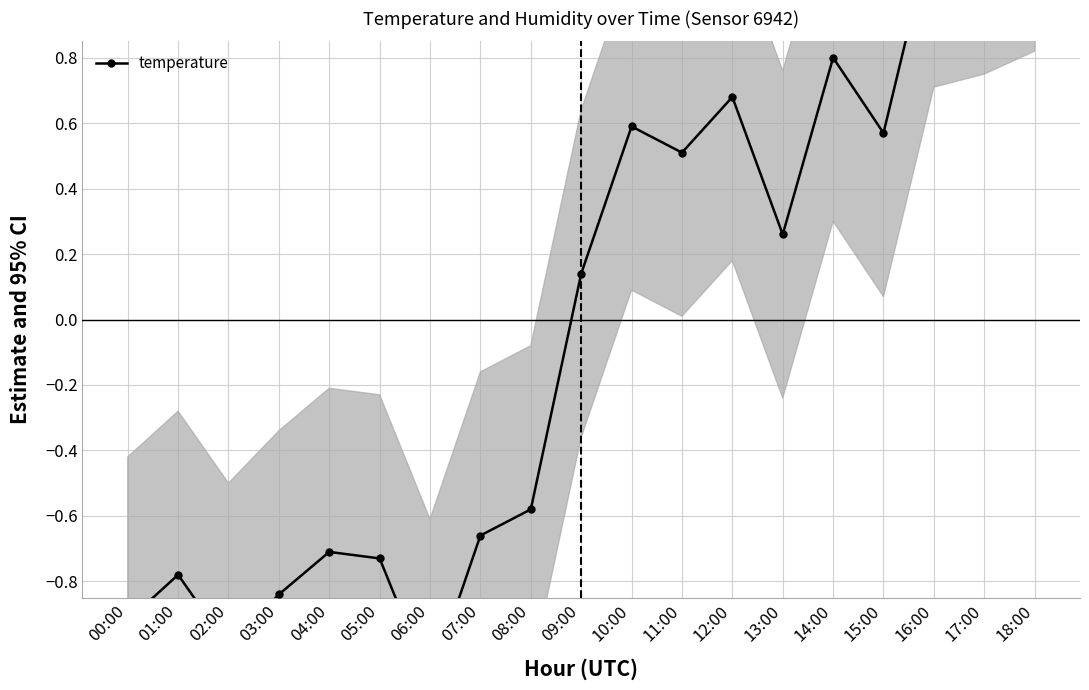

The value at 08:00 is -0.2. True or false?

False